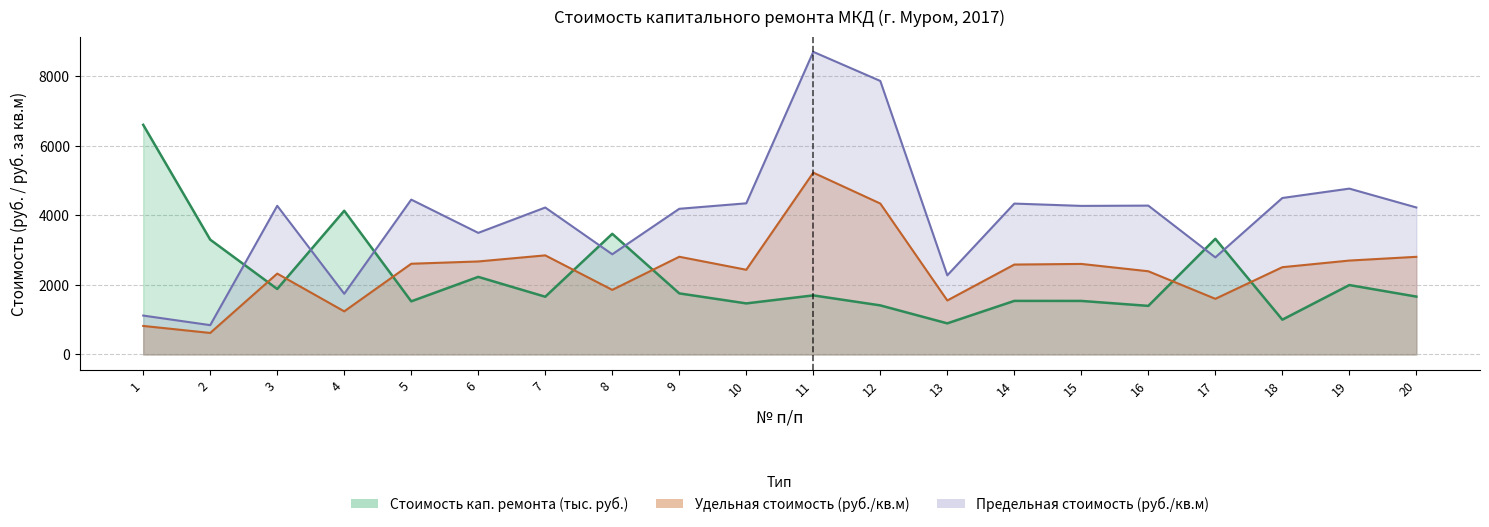

Reading left to right, transcribe all the data shown in this chart.

Стоимость кап. ремонта (руб.): 6597.4	3298.7	1881.3	4129.0	1526.0	2229.0	1658.7	3466.3	1754.7	1466.9	1697.2	1409.9	893.7	1538.9	1537.9	1395.8	3323.0	999.3	1994.0	1662.3
Удельная стоимость (руб./кв.м): 819.7	617.9	2323.2	1238.5	2606.4	2672.0	2847.0	1855.4	2807.0	2433.4	5223.7	4336.2	1551.4	2583.0	2601.2	2390.6	1598.7	2507.1	2697.9	2805.3
Предельная стоимость (руб./кв.м): 1117.3	842.3	4271.5	1743.9	4448.9	3493.5	4221.5	2878.5	4185.1	4342.6	8695.0	7858.2	2273.5	4334.9	4268.4	4276.4	2789.6	4495.4	4765.0	4223.0